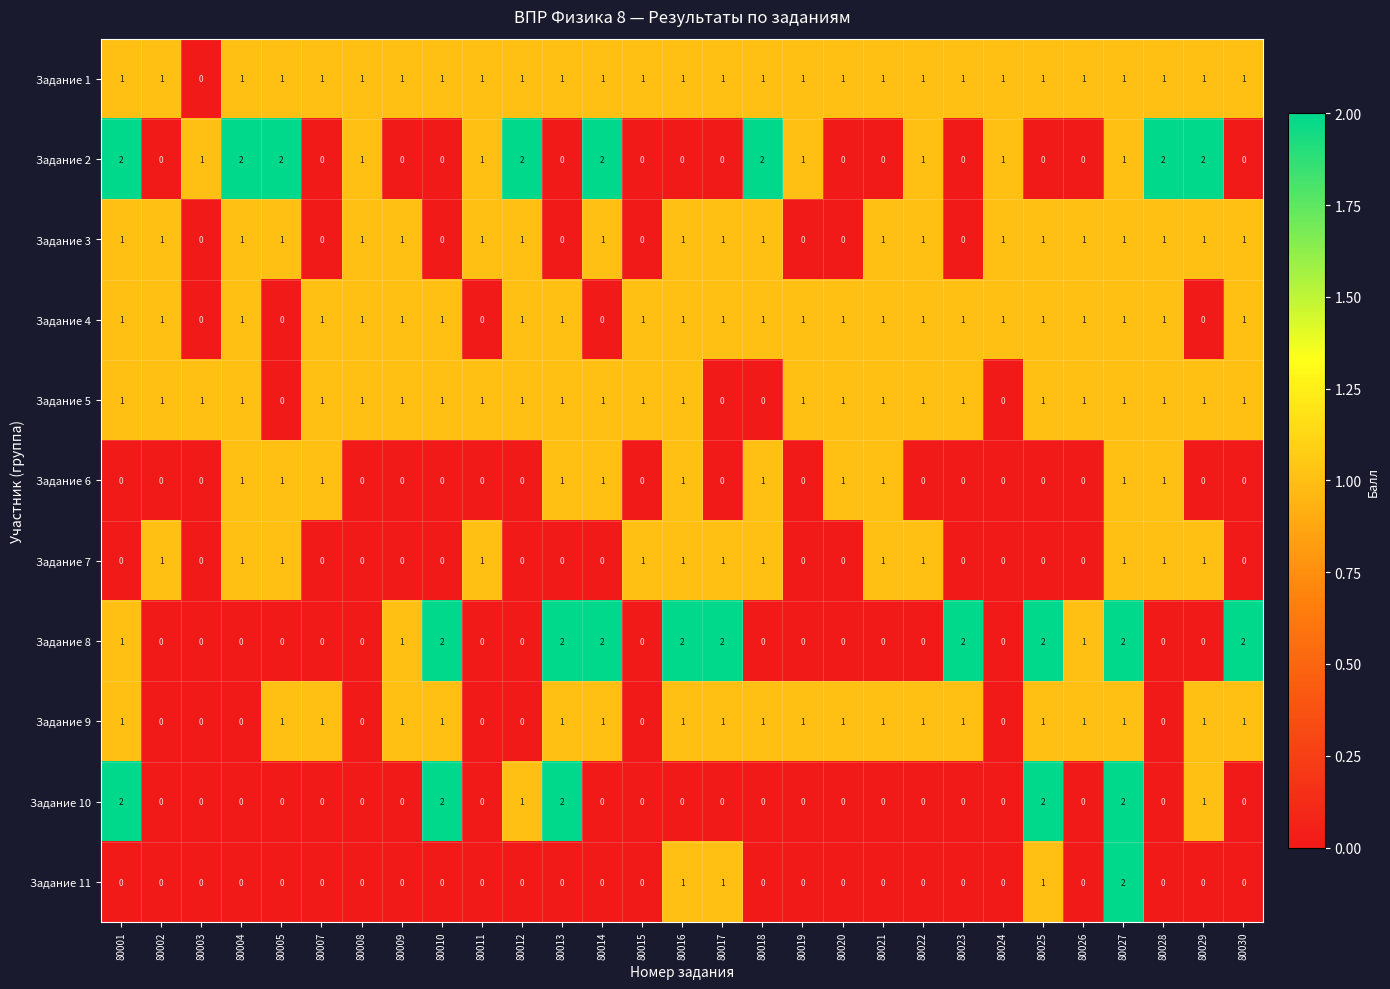

What is the sum of all Задание 1 values?

28